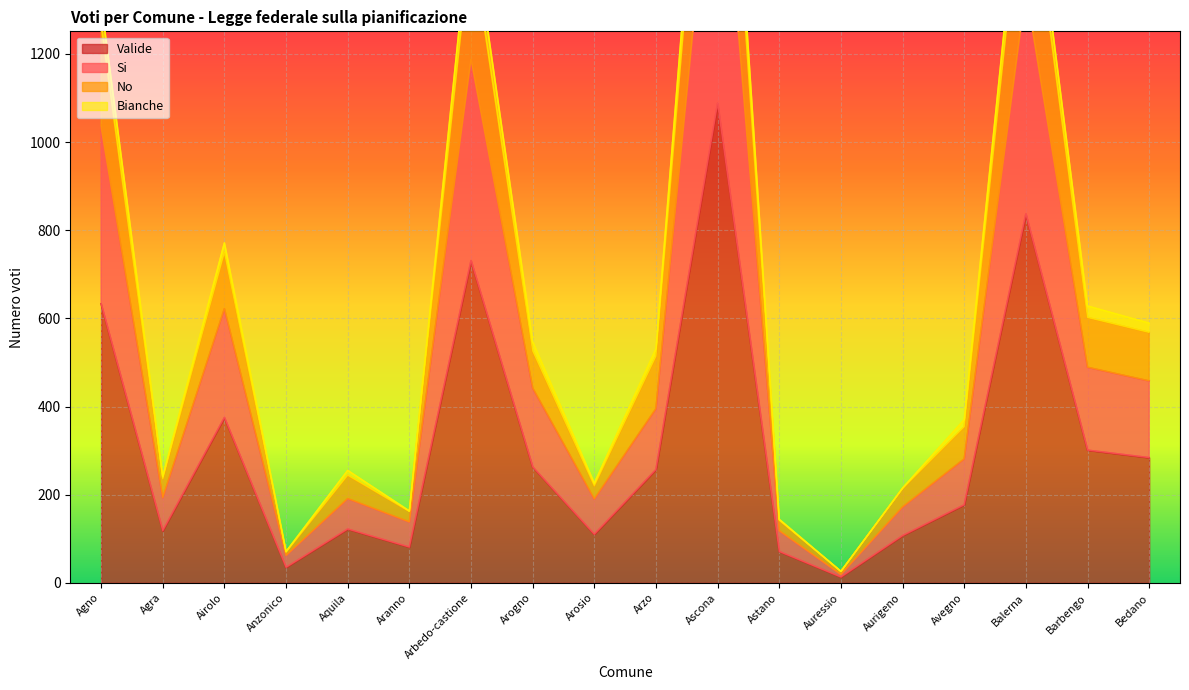

True or false: Valide has more than 1 interior local peaks.

True